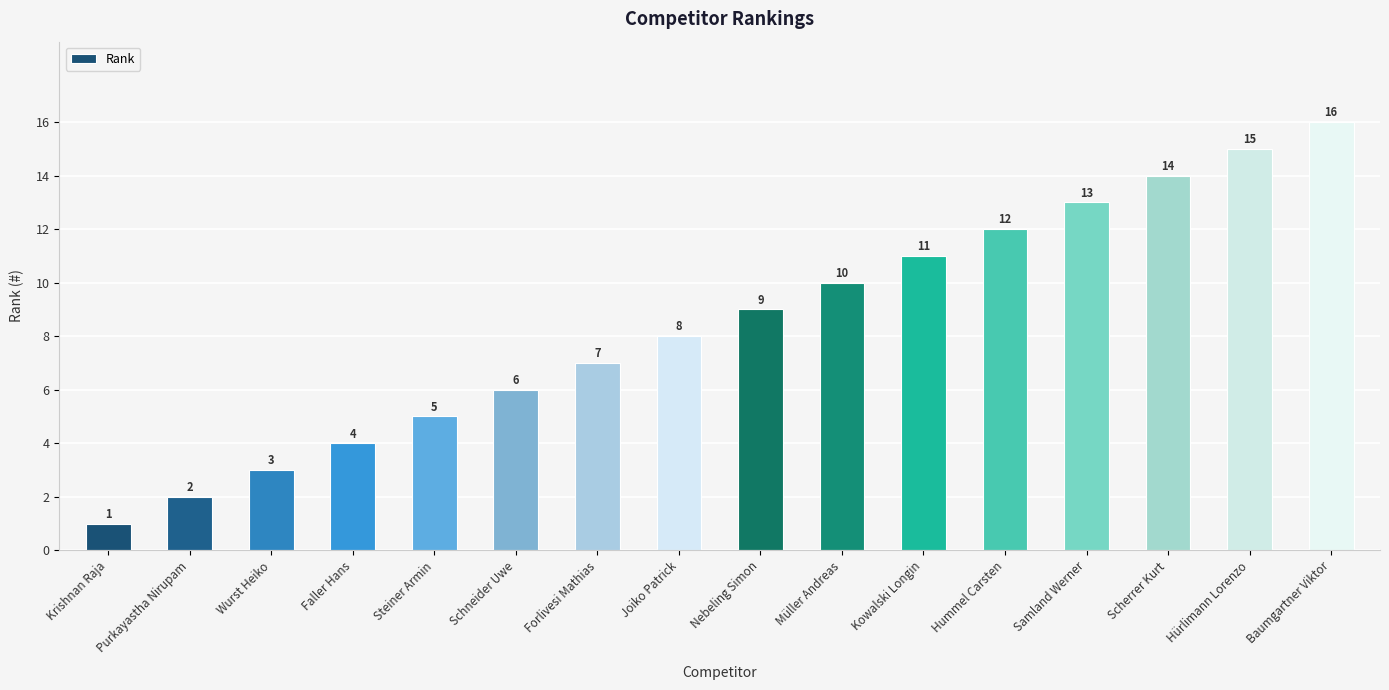

What is the value of the 3rd bar from the left?

3